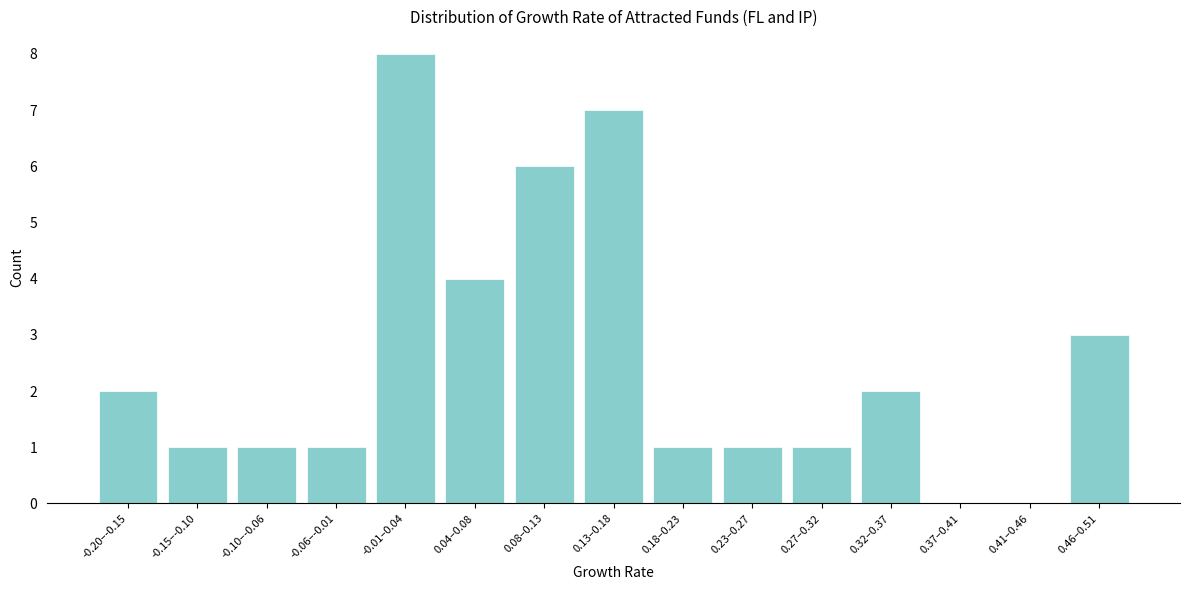

Reading left to right, extract all data points from this chart.

-0.20–-0.15=2	-0.15–-0.10=1	-0.10–-0.06=1	-0.06–-0.01=1	-0.01–0.04=8	0.04–0.08=4	0.08–0.13=6	0.13–0.18=7	0.18–0.23=1	0.23–0.27=1	0.27–0.32=1	0.32–0.37=2	0.37–0.41=0	0.41–0.46=0	0.46–0.51=3